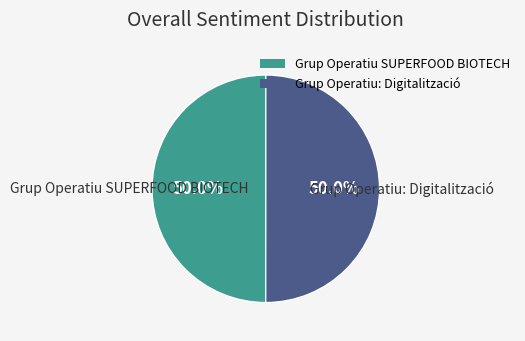

Is it true that Grup Operatiu: Digitalització is 50% of the pie?

True